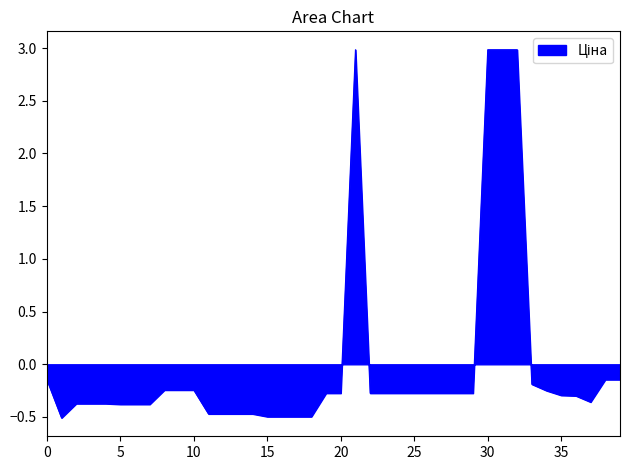

What is the difference between the maximum and minimum values?

3.5